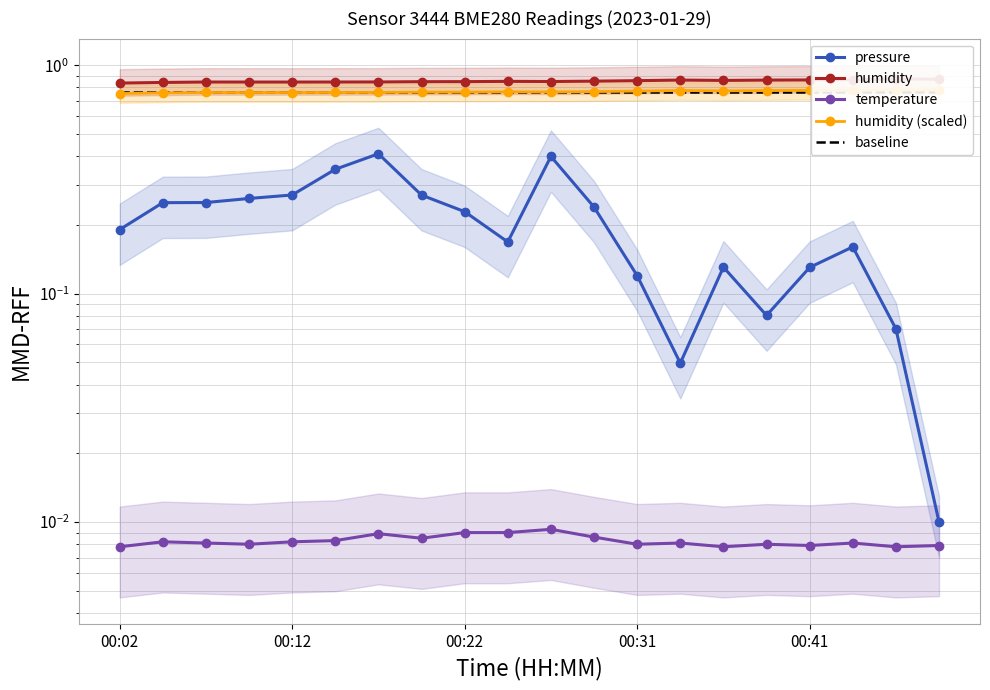

Rank the series by their maximum value, from highest to lowest.

humidity, humidity (scaled), baseline, pressure, temperature